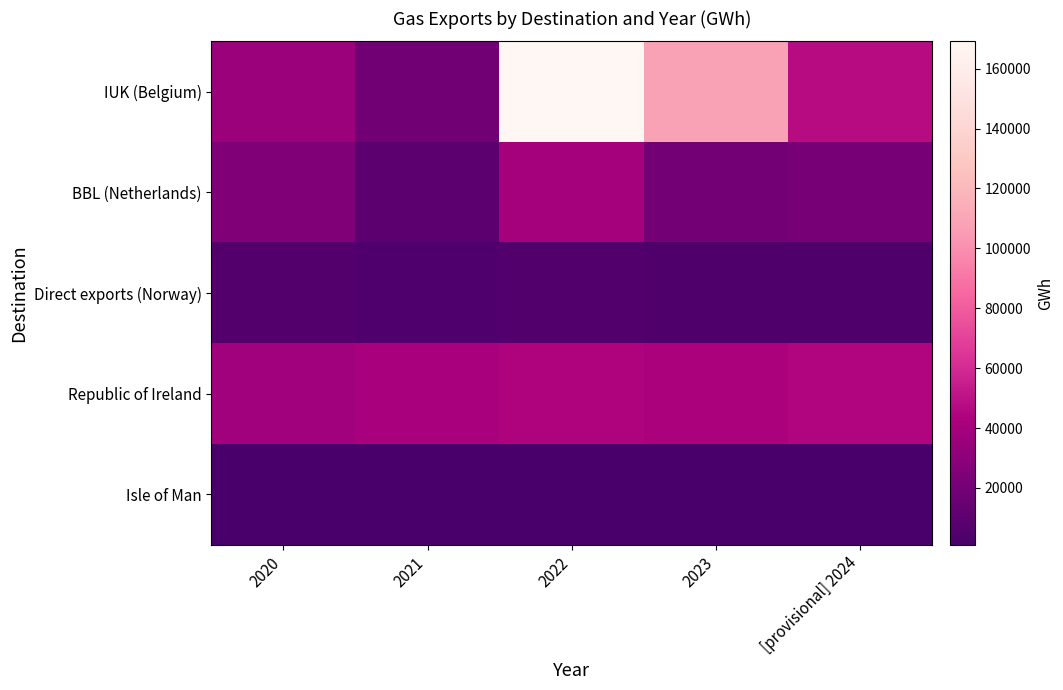

Which category has the lowest value across all series?

2022